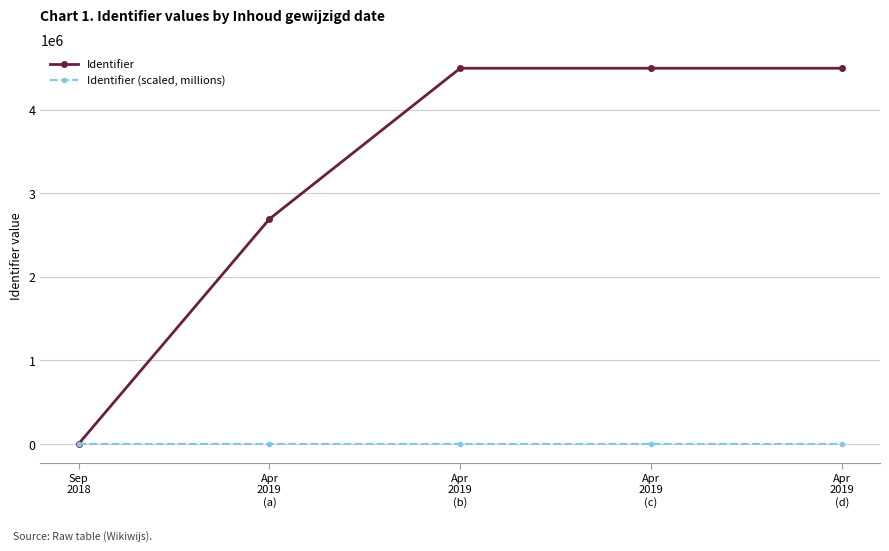

True or false: Identifier (scaled, millions) has a value of 2.7 at Apr
2019
(a).

True